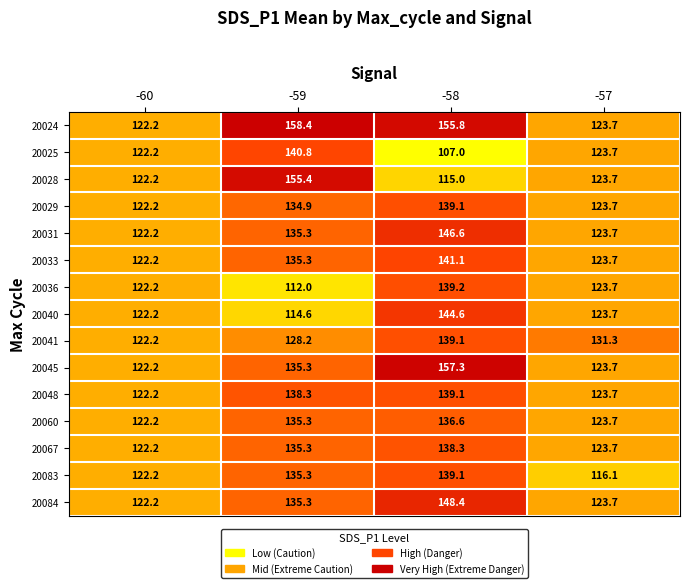

What is the greatest value displayed?

158.4